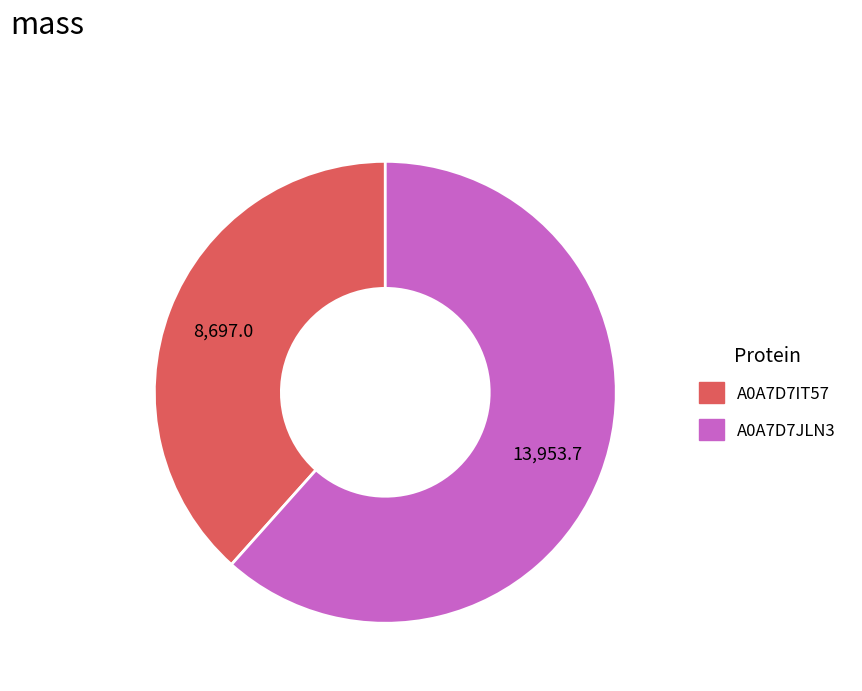

Is it true that A0A7D7JLN3 is 54% of the pie?

False